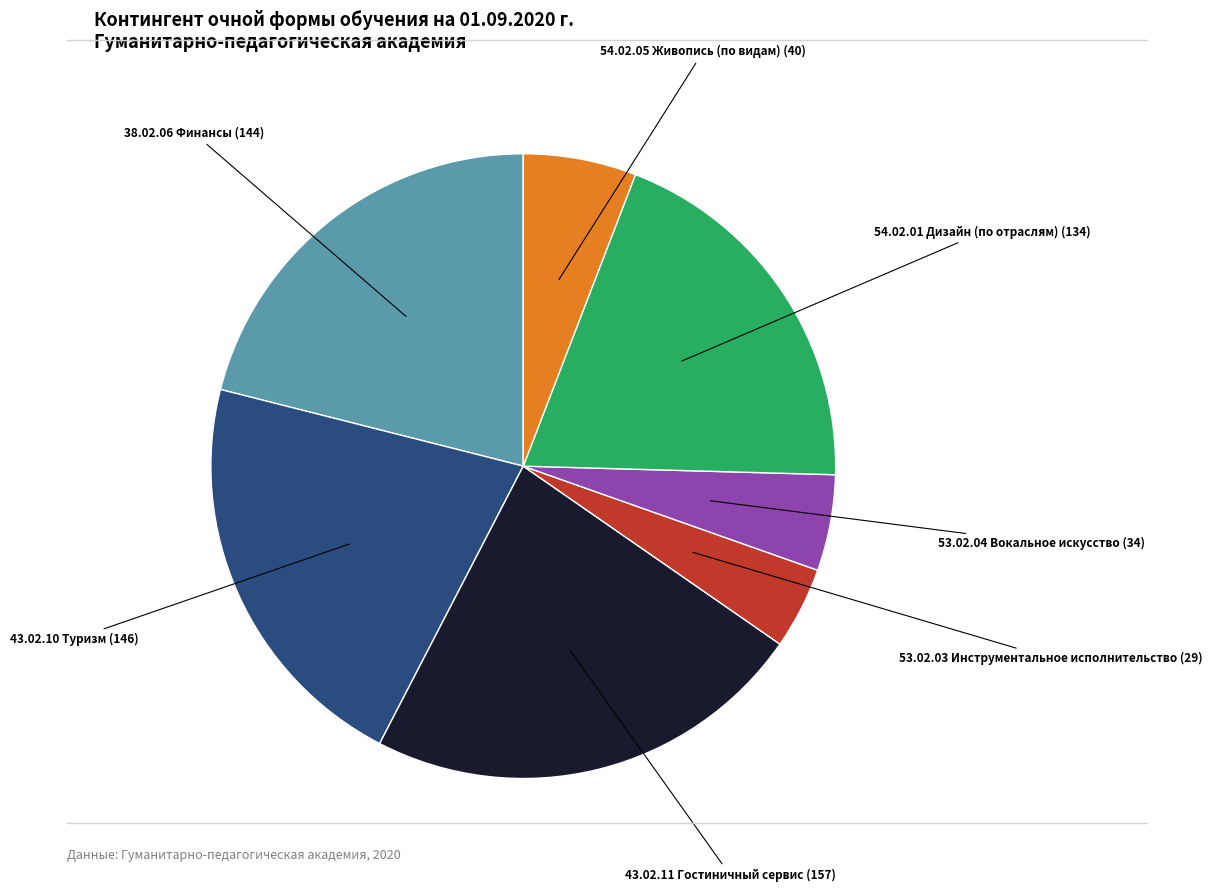

Count the number of slices in the pie.

7